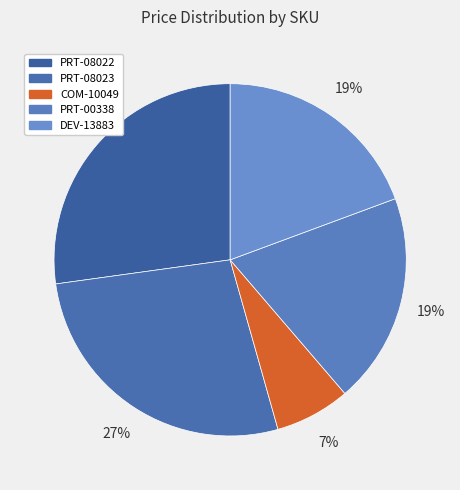

How many slices are in this pie chart?

5